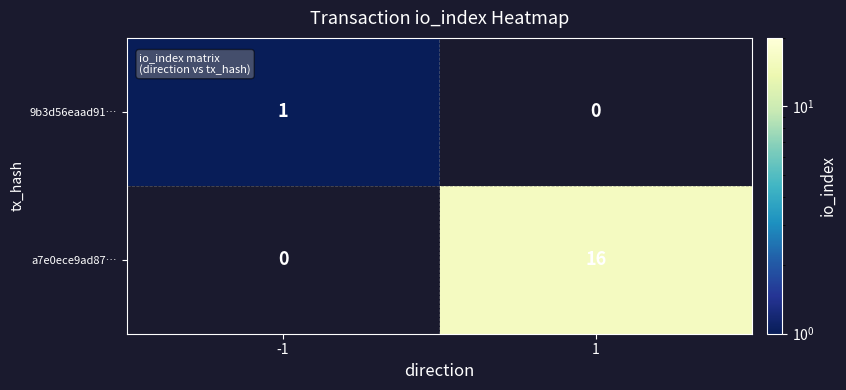

Which series changed the most between -1 and 1?

a7e0ece9ad87…